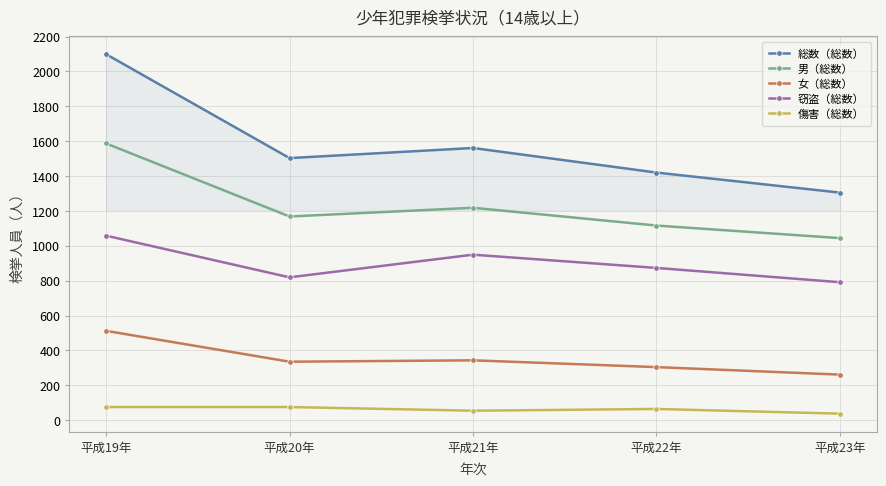

Which series has the largest range (max minus min)?

総数（総数）